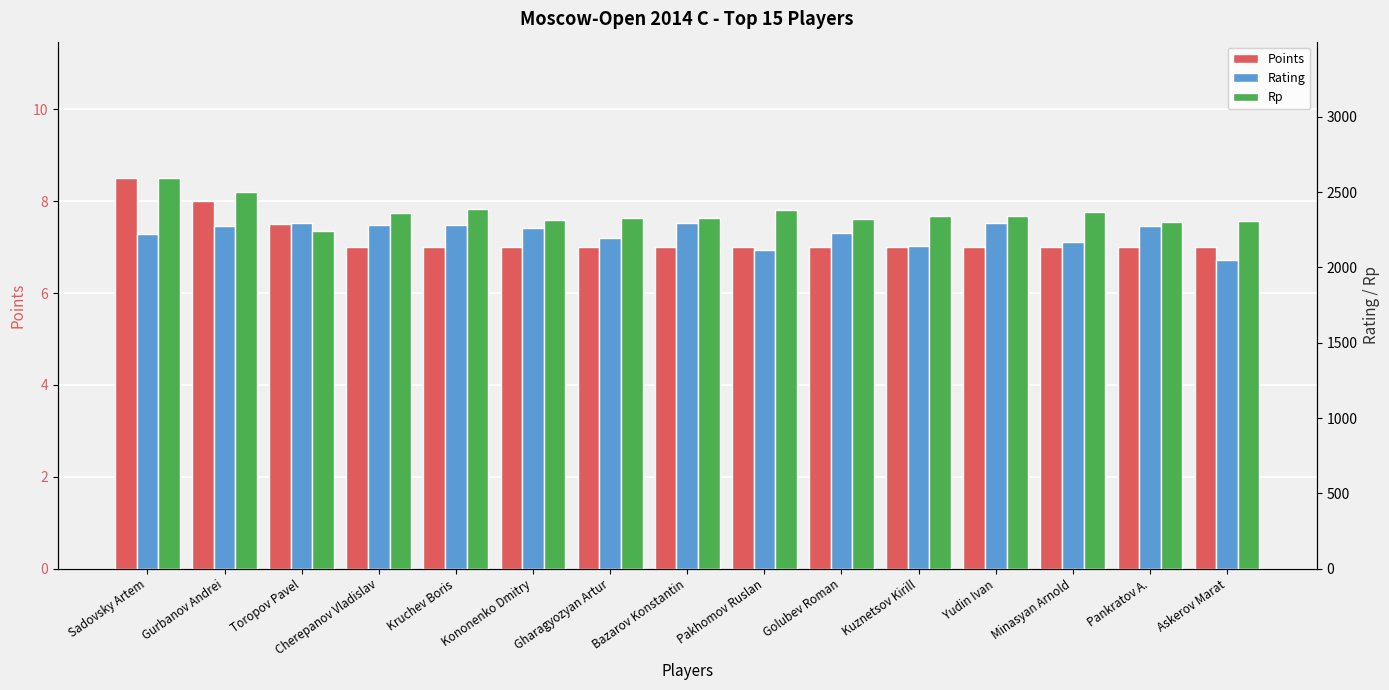

What are all the series names shown in the legend?

Points, Rating, Rp